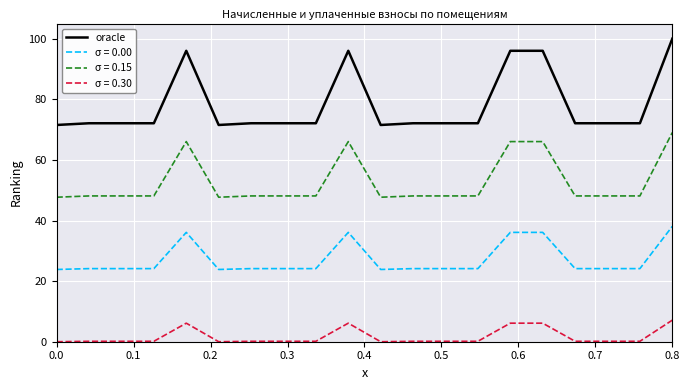

Is this an area chart (filled region under the line)?

No